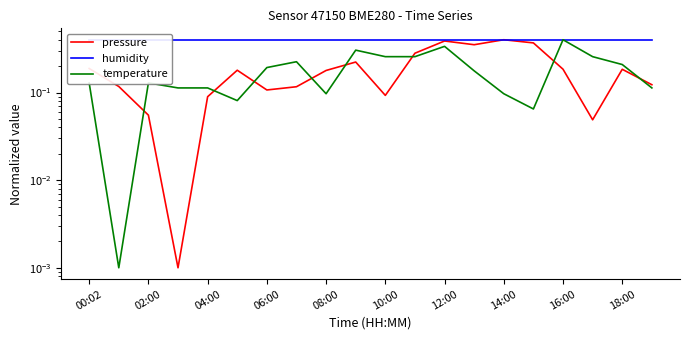

List the series in order of their peak value, lowest first.

temperature, pressure, humidity